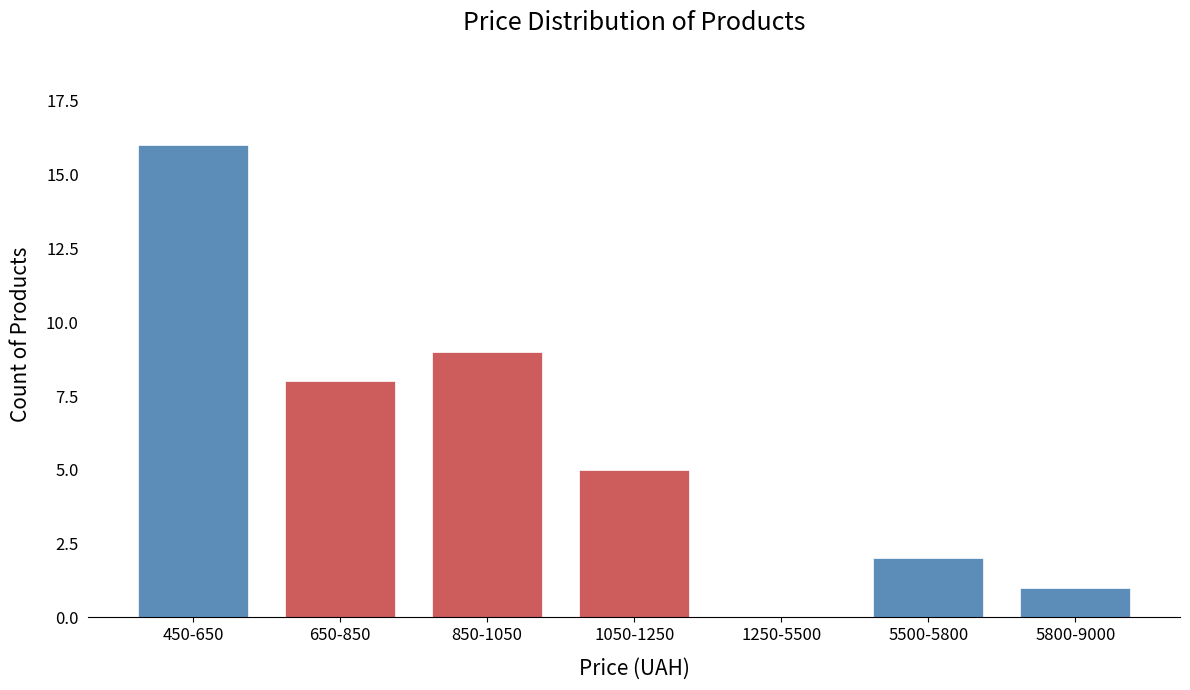

Reading left to right, transcribe all the data shown in this chart.

450-650=16	650-850=8	850-1050=9	1050-1250=5	1250-5500=0	5500-5800=2	5800-9000=1